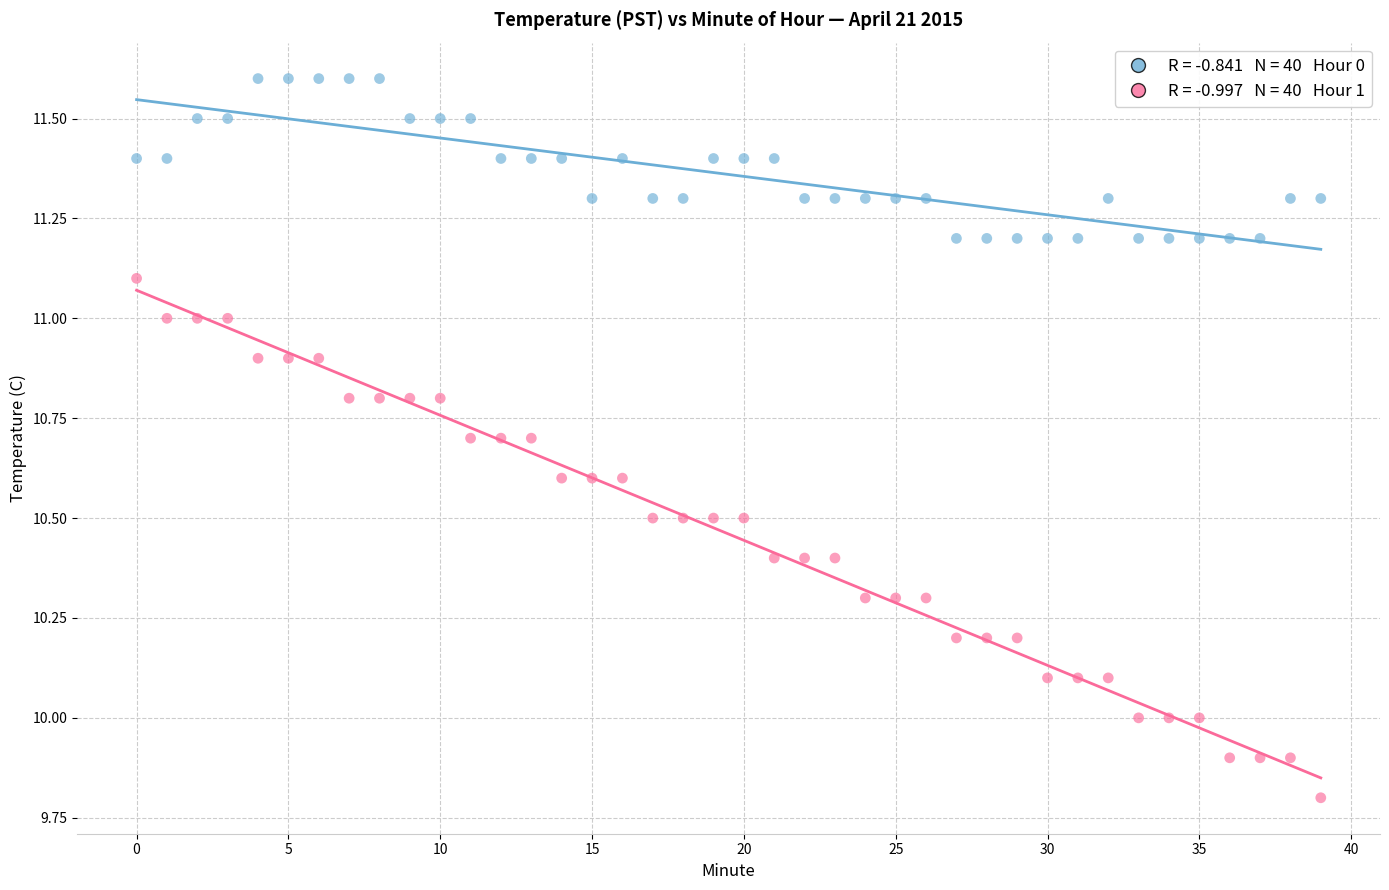

Across all data points, what is the range of Y values (max minus min)?

1.8